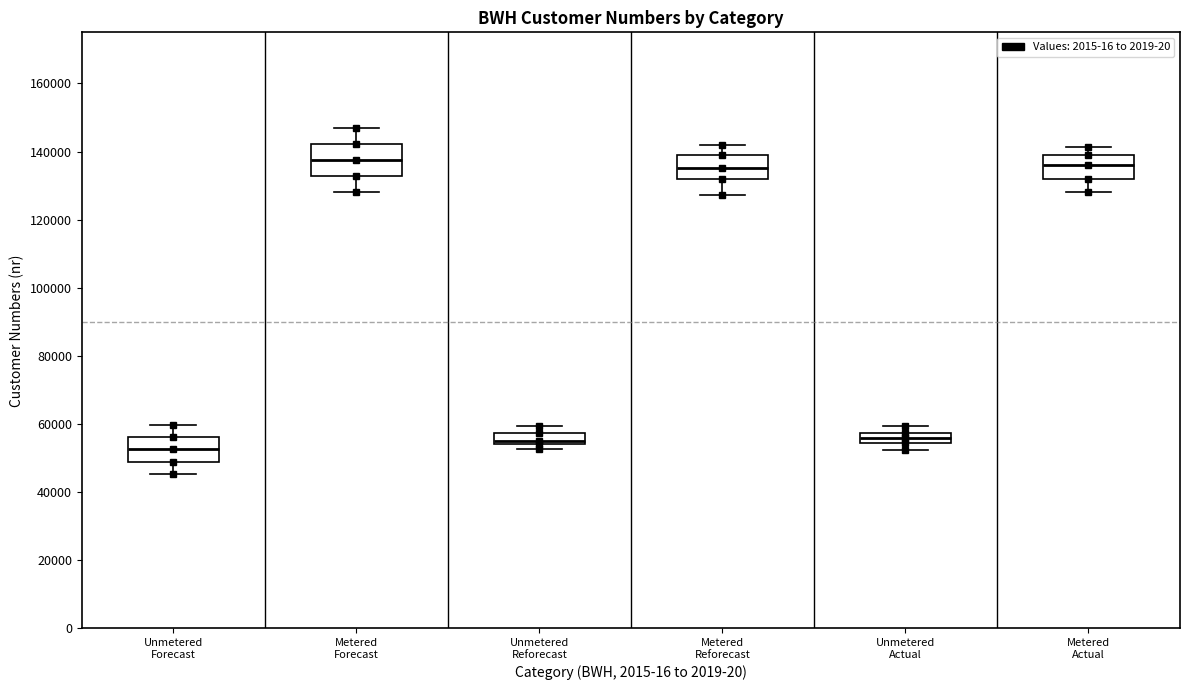

Where does the median line of the box for Metered Forecast sit on the y-axis? The values are not printed on the chart, so give them approximately, as read against the axis.

138000